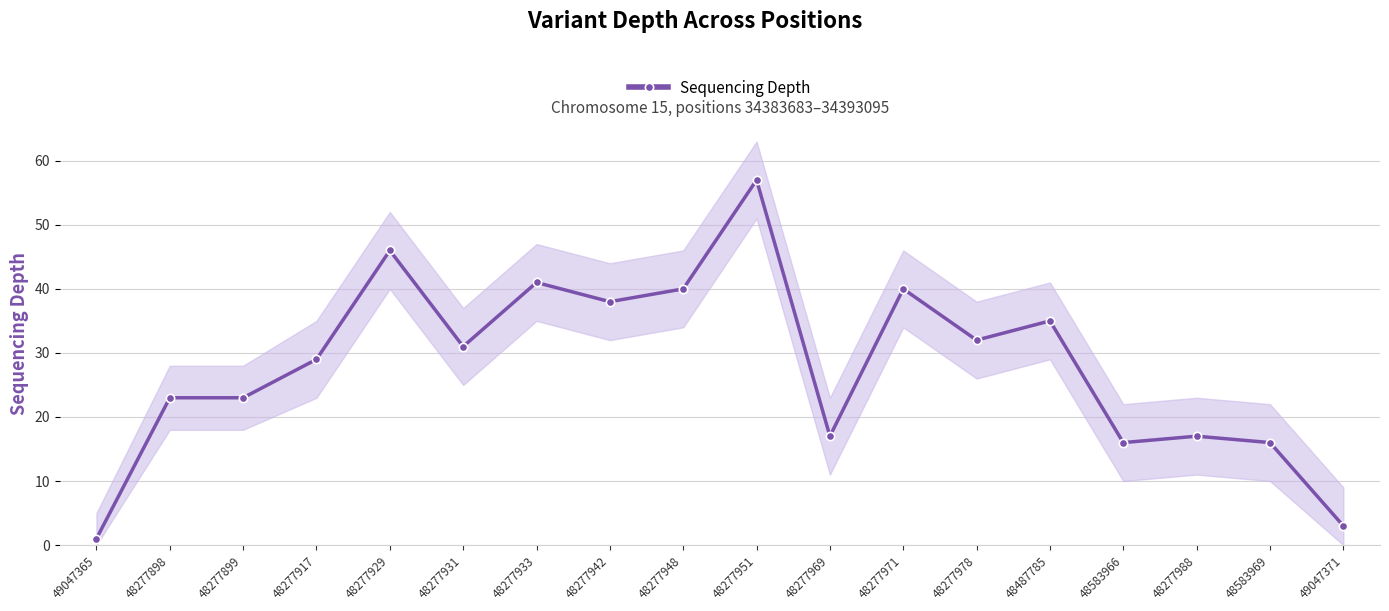

Does the chart display data point markers on the line(s)?

Yes